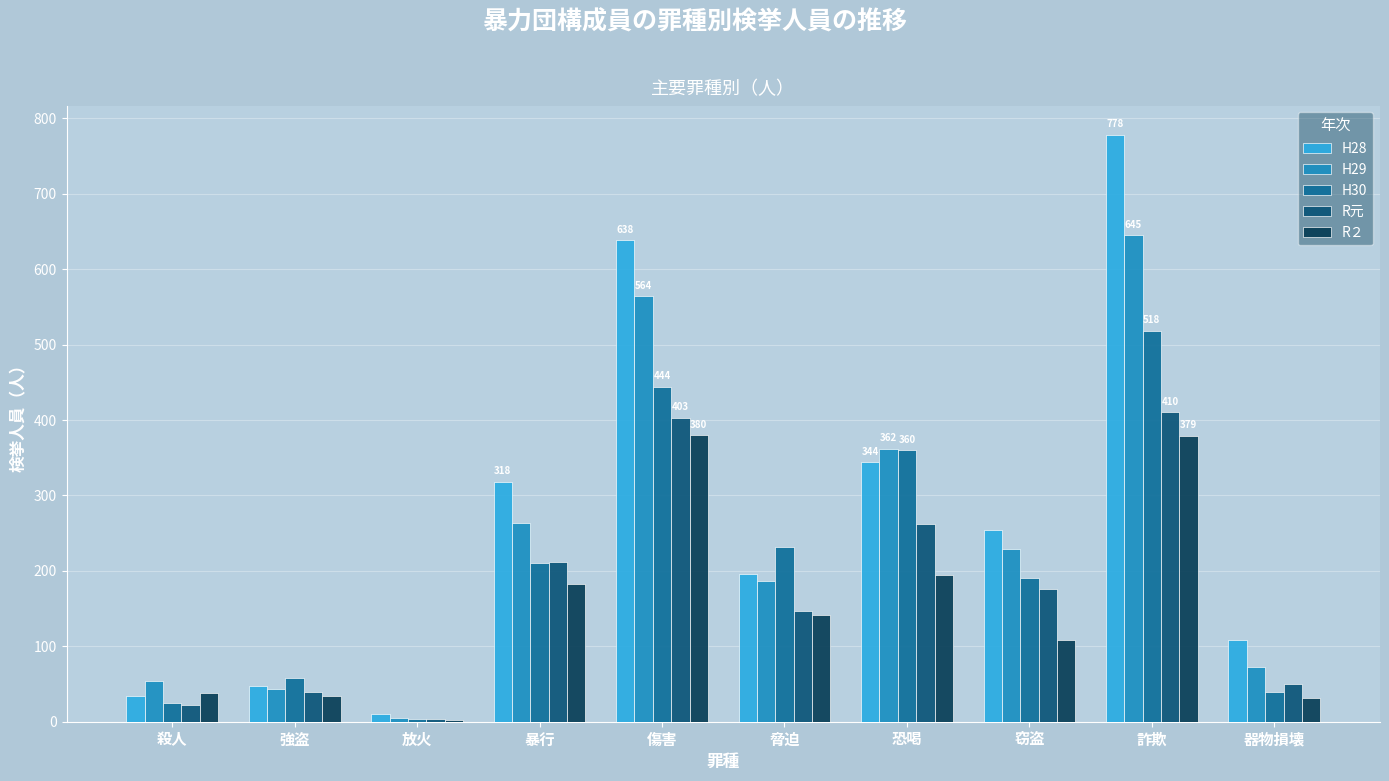

What is the sum of all R元 values?

1726